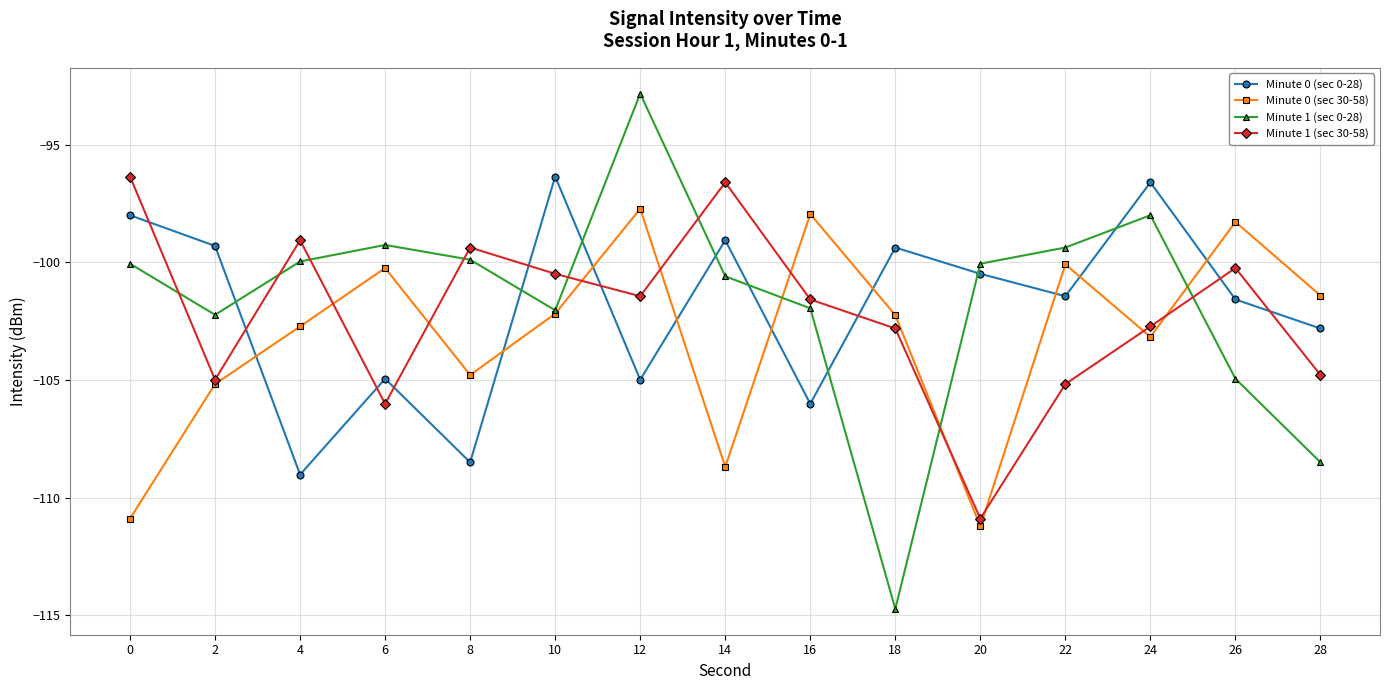

At 0, list the series in order from smallest to largest.

Minute 0 (sec 30-58), Minute 1 (sec 0-28), Minute 0 (sec 0-28), Minute 1 (sec 30-58)